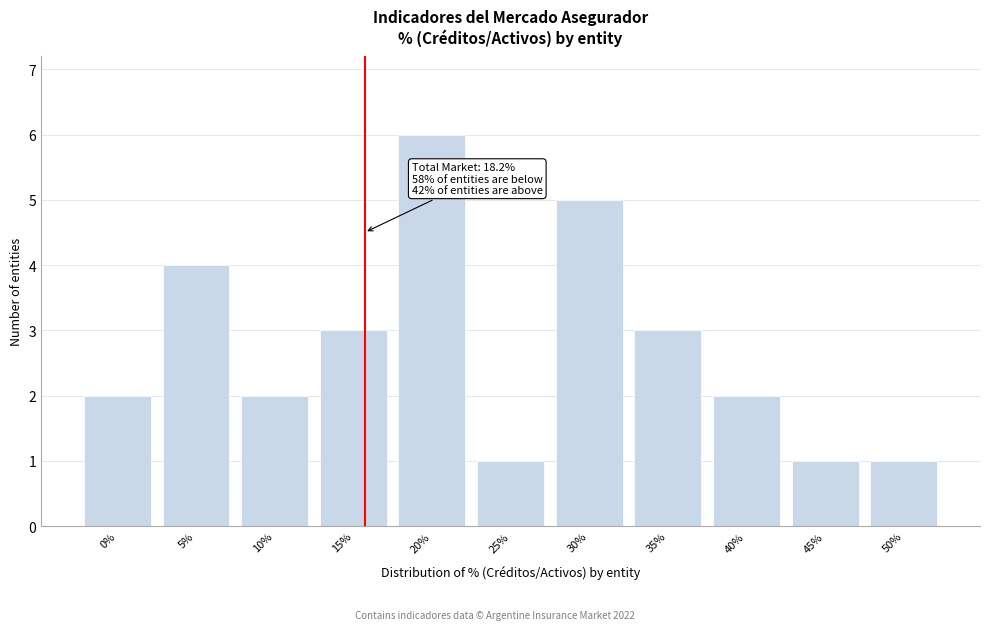

Reading right to left, list all the values displayed in this chart.

1	1	2	3	5	1	6	3	2	4	2